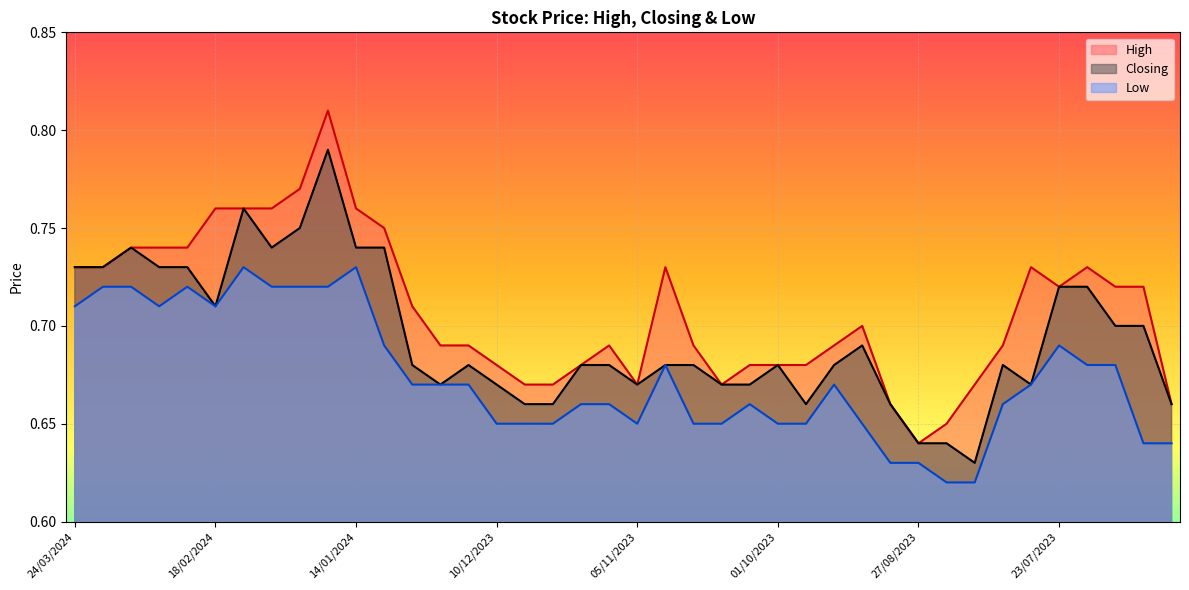

What is the greatest value displayed?

0.8